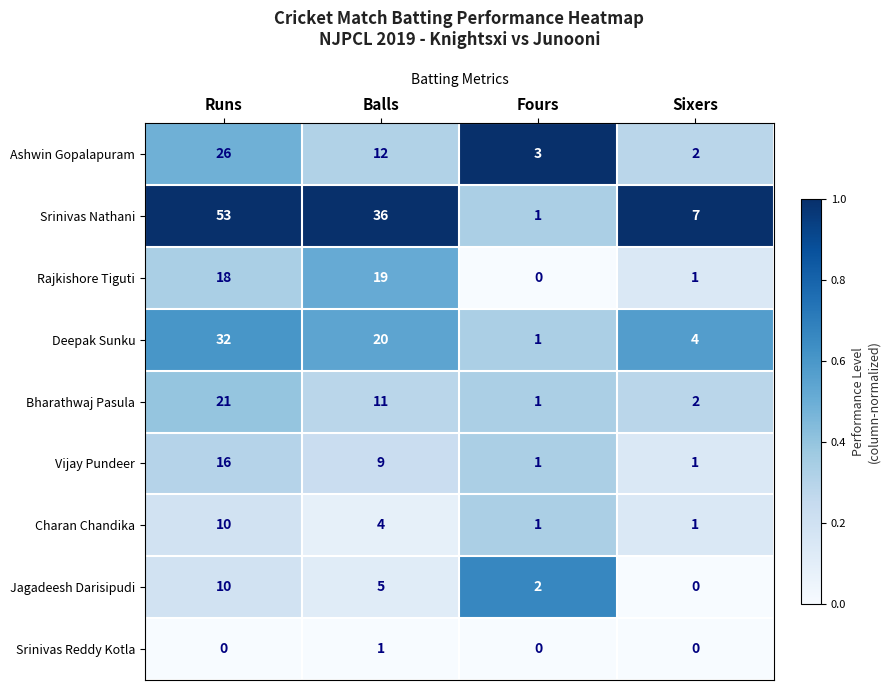

What is the average value of the Deepak Sunku series?

14